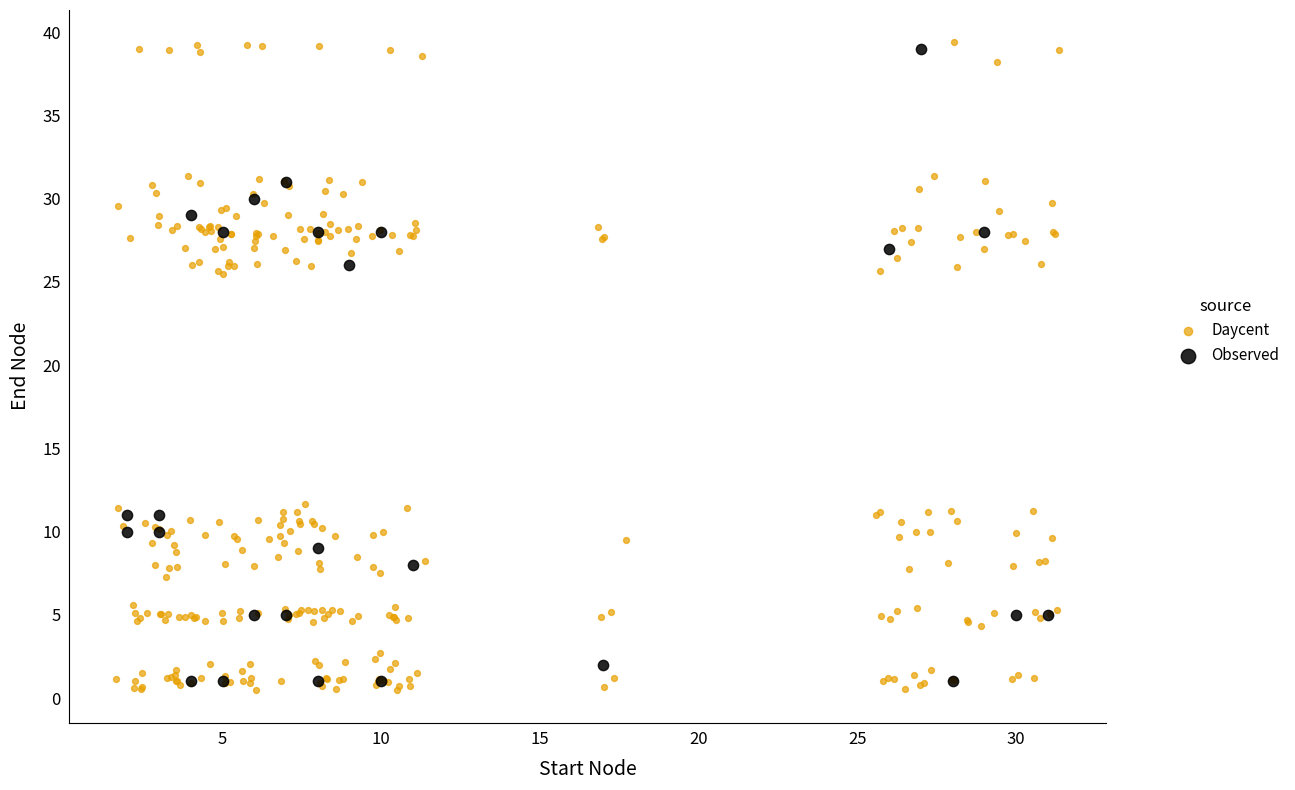

Which series has the largest Y range (max minus min)?

Daycent